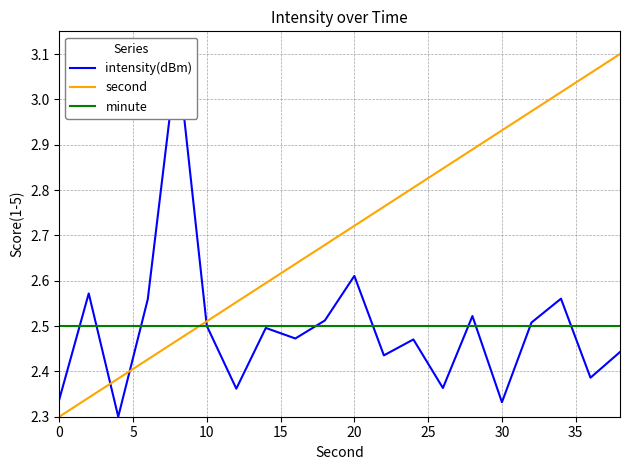

Which series ends up on top after the final intersection of minute and second?

second